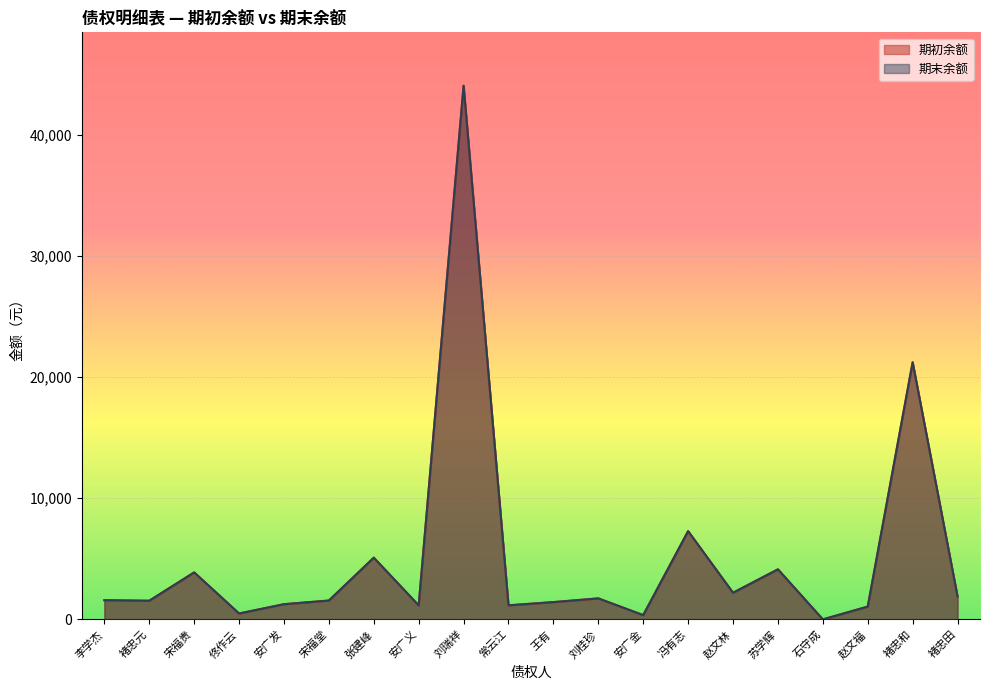

At which label is 期初余额 closest to 22020?

褚忠和